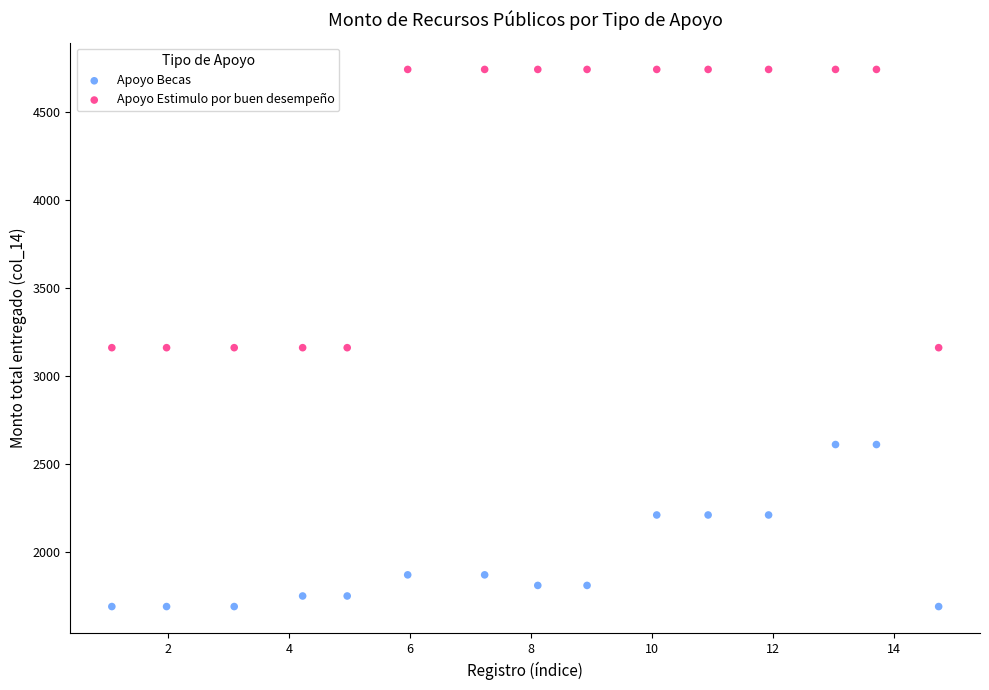

What are all the series names shown in the legend?

Apoyo Becas, Apoyo Estimulo por buen desempeño